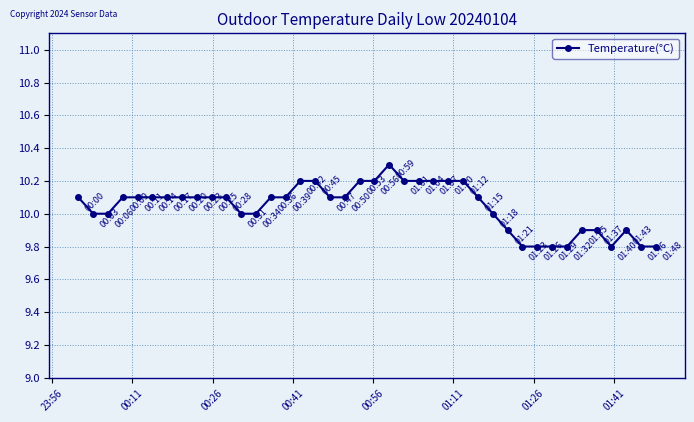

What is the value of the 22nd point from the left?

10.3